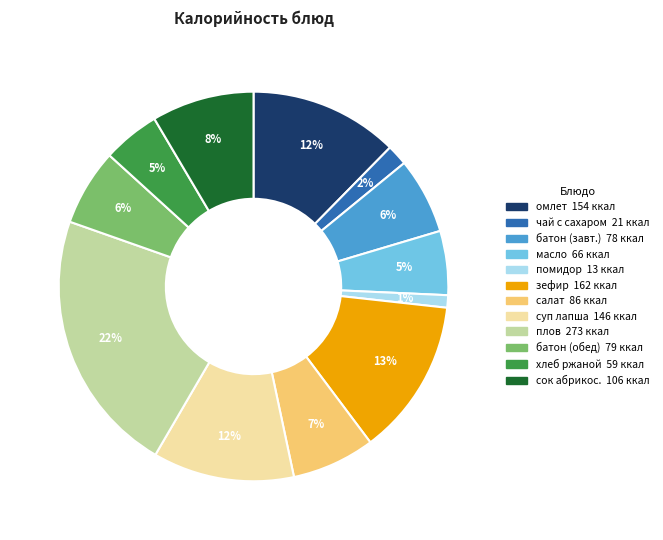

Does any single category account for the majority?

No